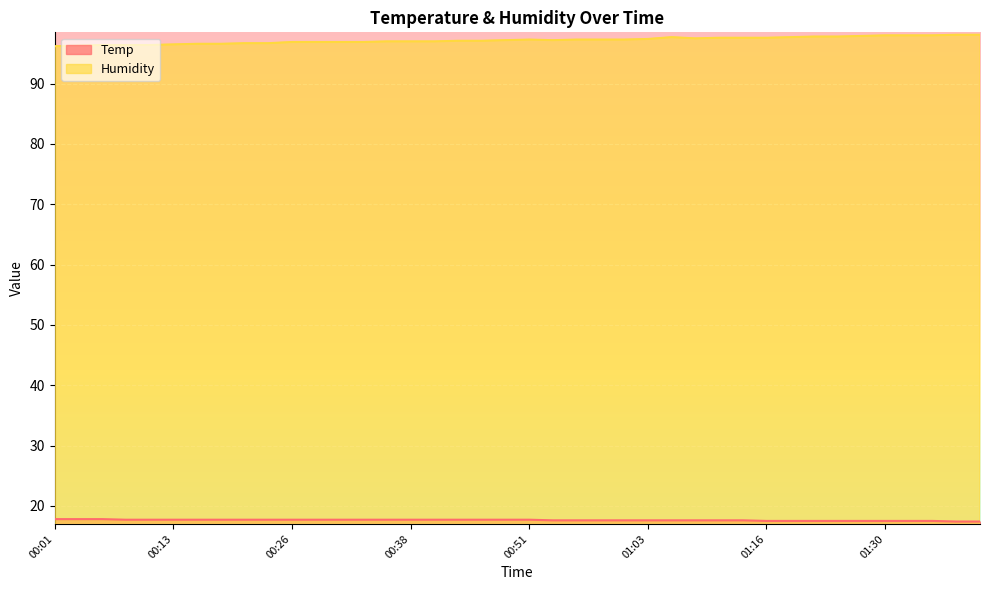

True or false: Humidity and Temp intersect in this chart.

False